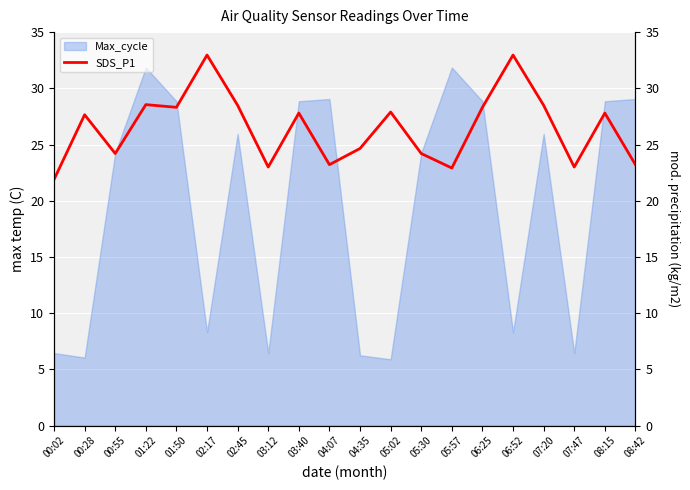

The value of Max_cycle at 04:07 is 29.1. True or false?

True